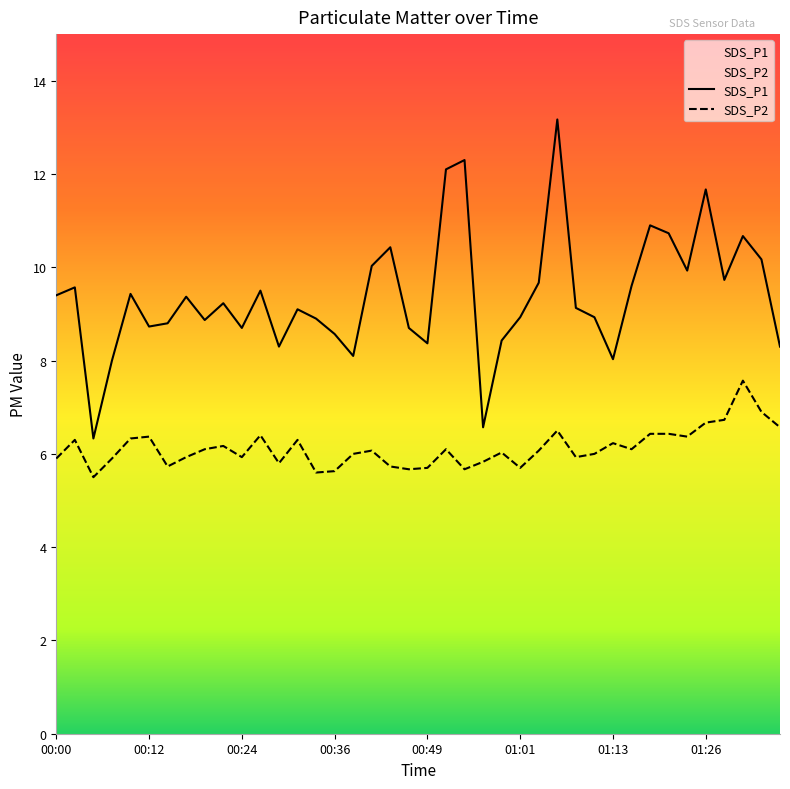

What is the value of the SDS_P2 point at the 28th from the left?

6.5